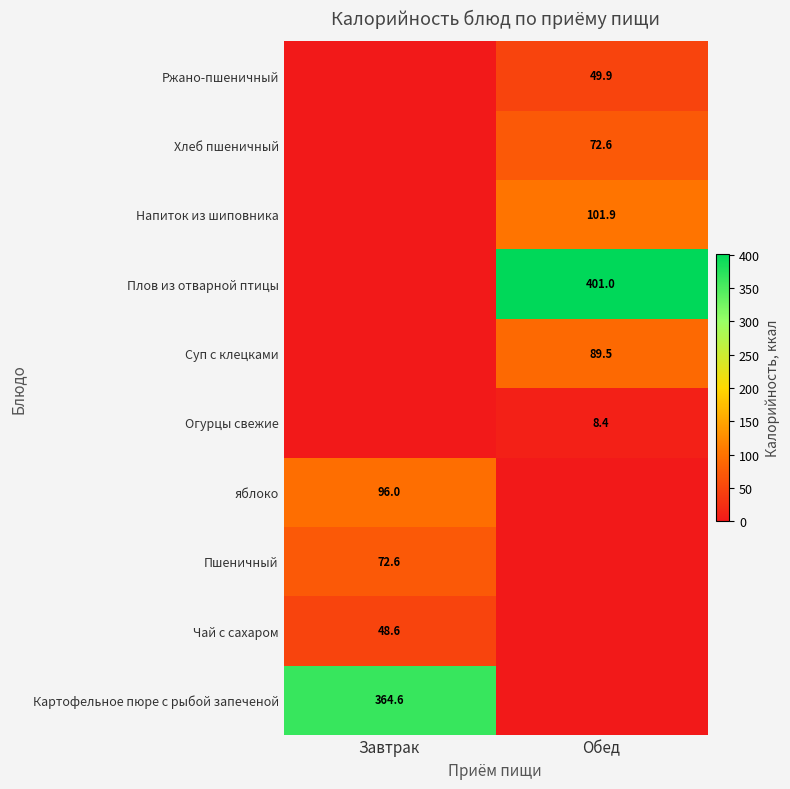

Which label corresponds to the smallest value in the chart?

Обед